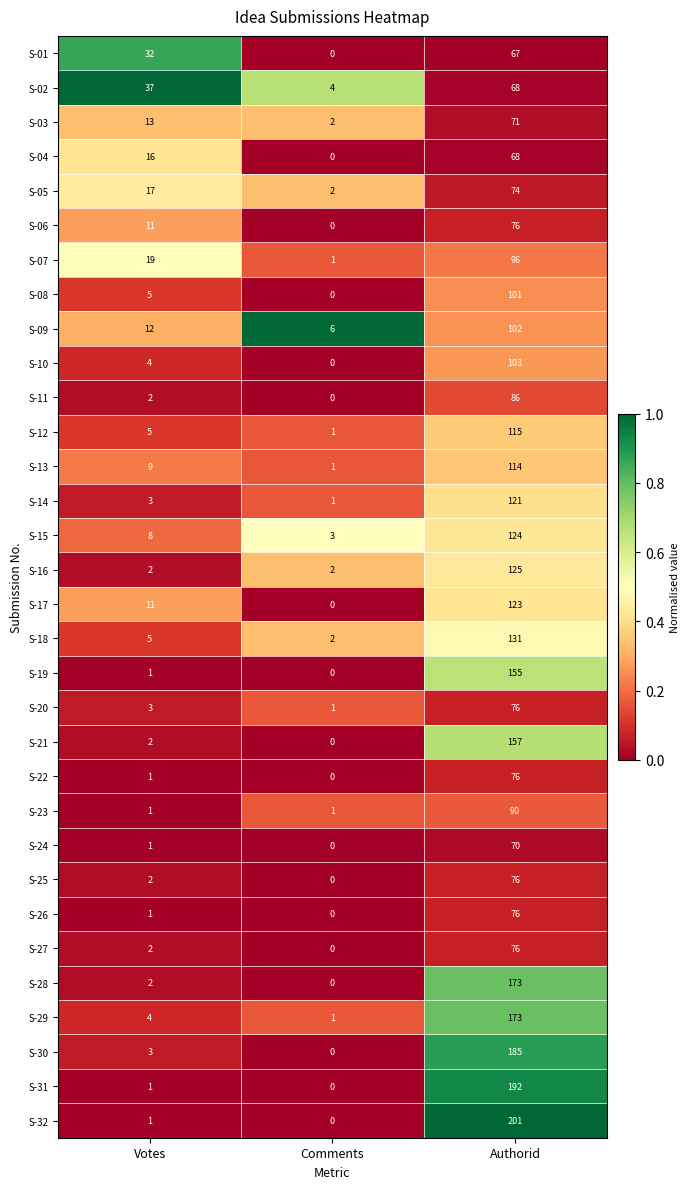

Which category has the highest value across all series?

Authorid